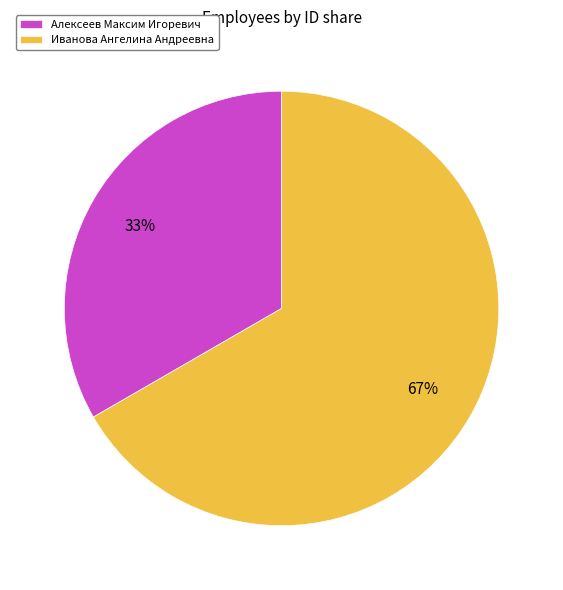

How many segments does this pie chart have?

2